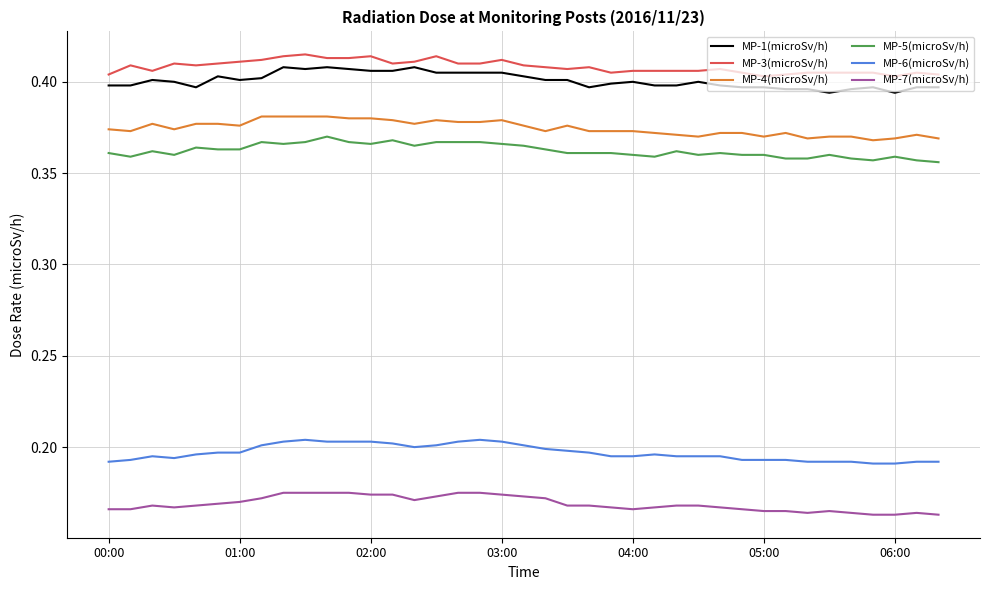

True or false: MP-6(microSv/h) and MP-5(microSv/h) intersect in this chart.

False